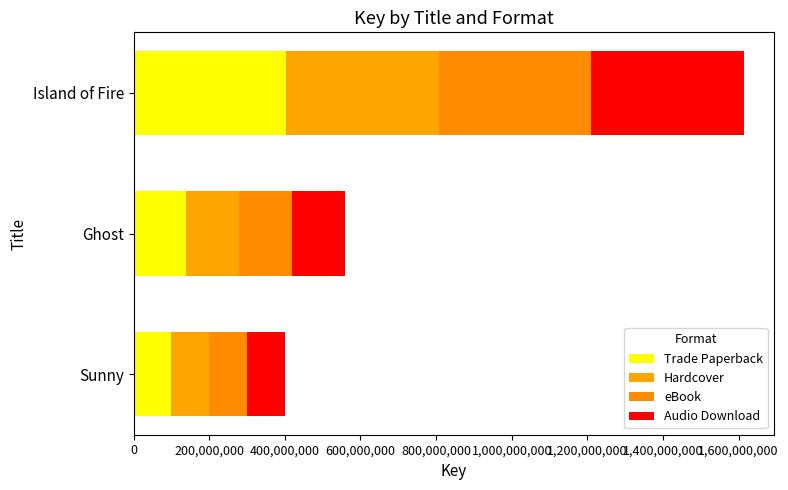

How many distinct data groups are displayed?

4